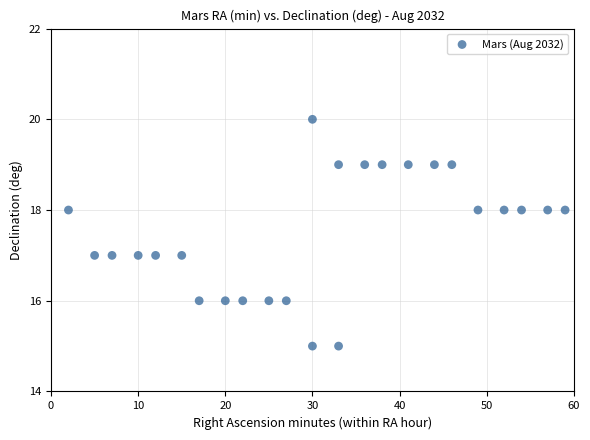

What is the range of X values (max minus min)?

57